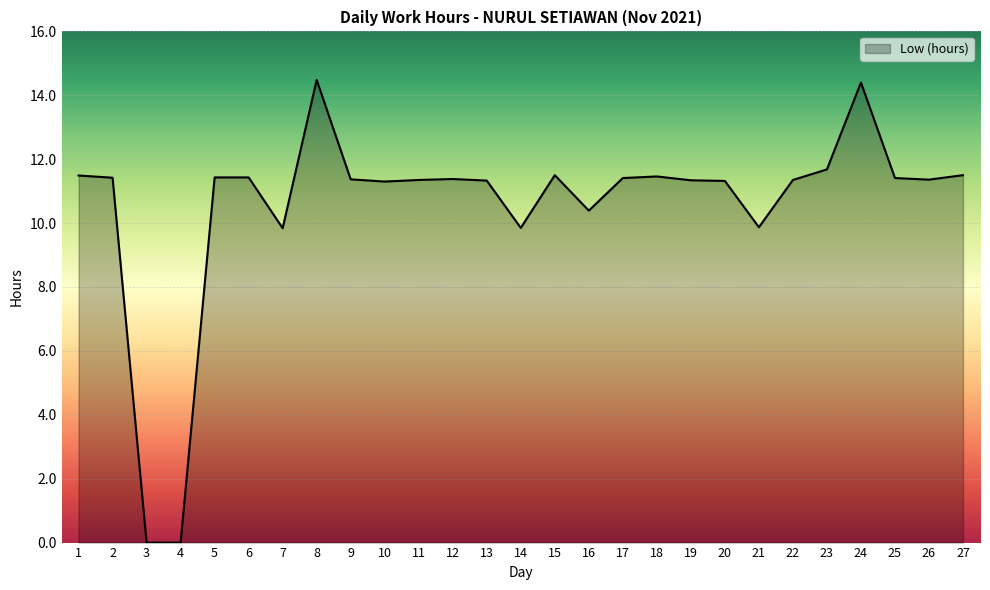

What is the maximum value shown in the chart?

14.5